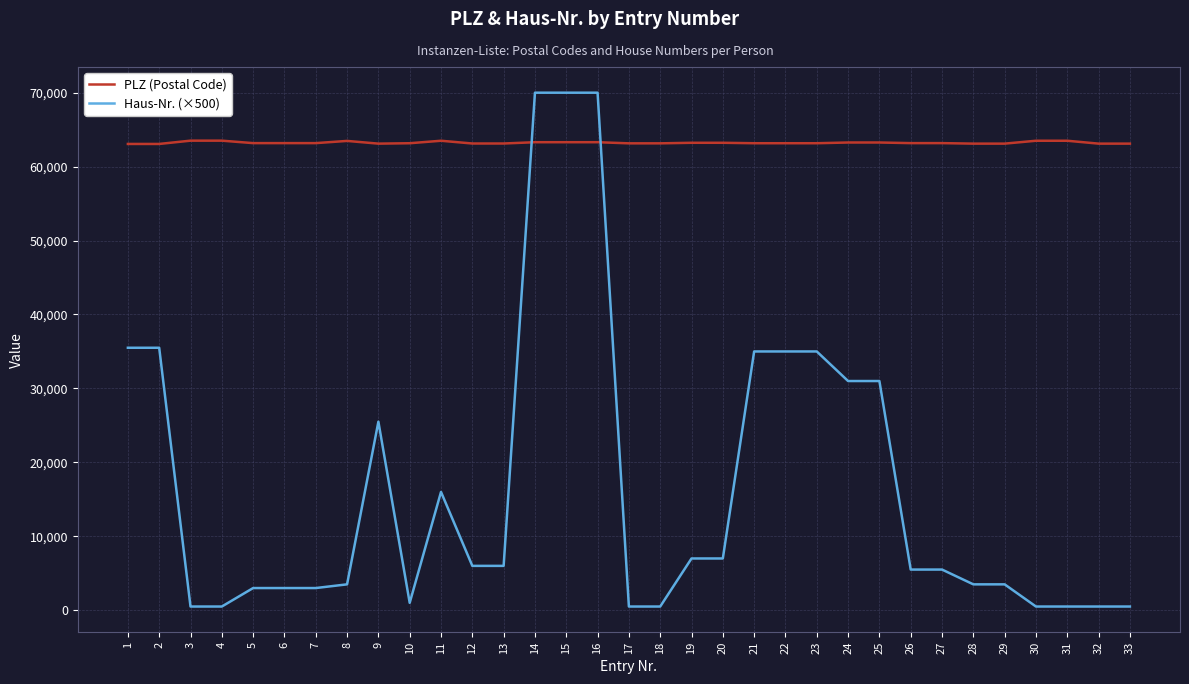

How many times do Haus-Nr. (×500) and PLZ (Postal Code) cross each other?

2